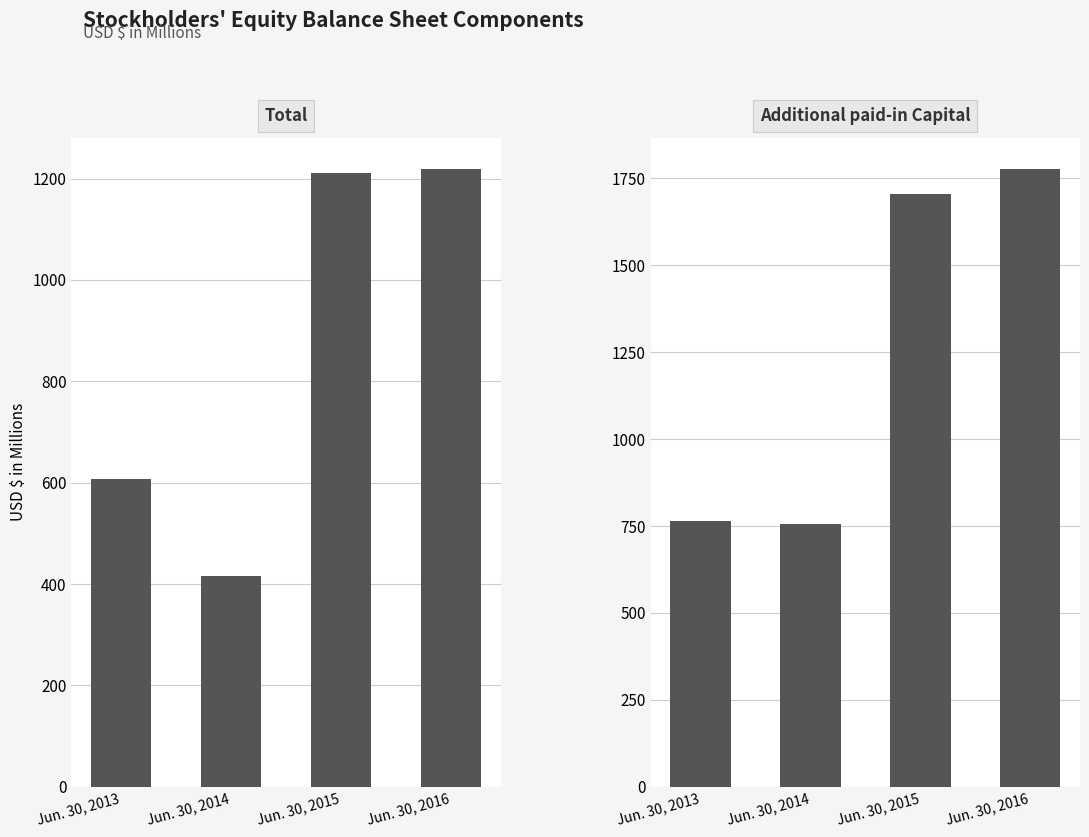

How many data points in Additional paid-in Capital are above 1705?

2